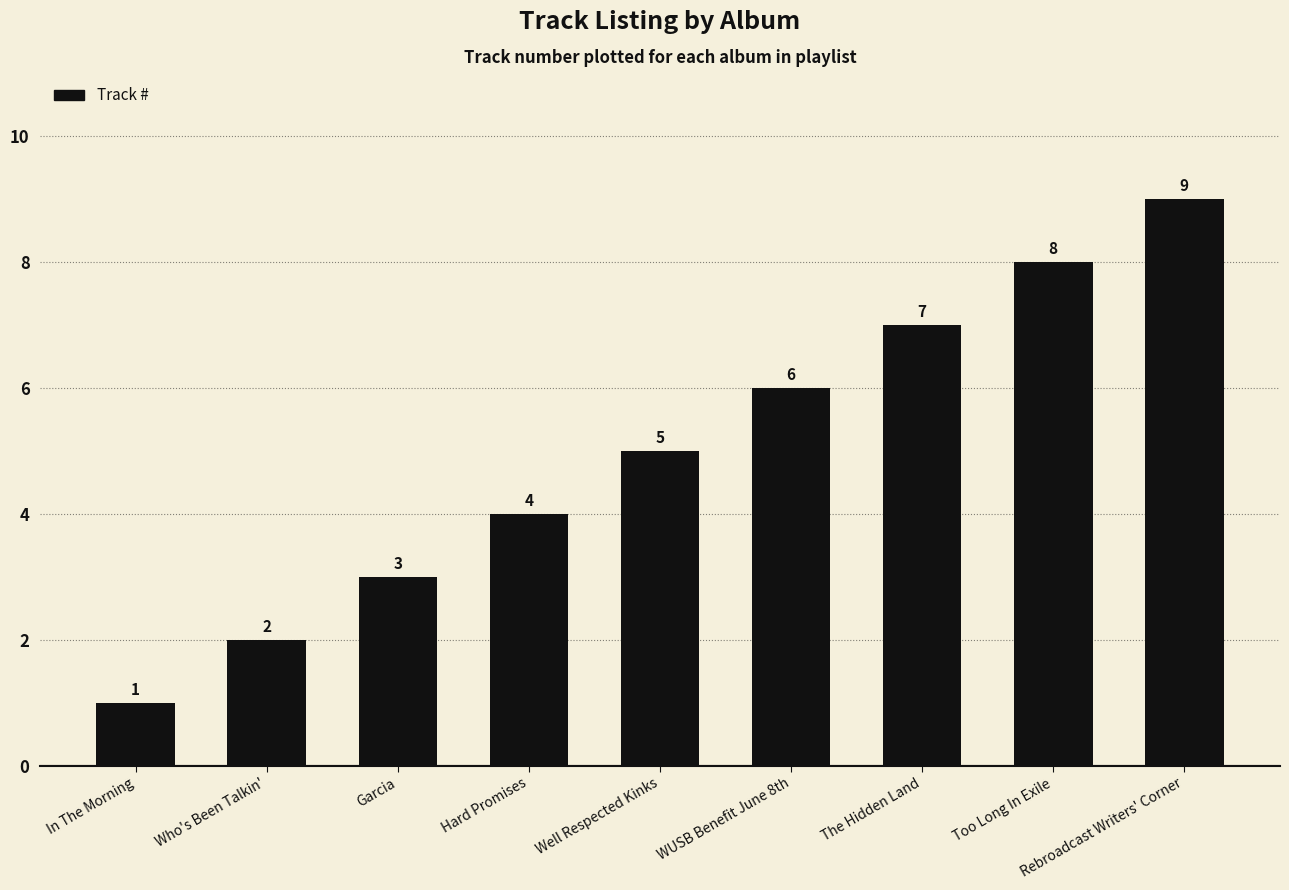

Reading left to right, list all the values displayed in this chart.

1	2	3	4	5	6	7	8	9